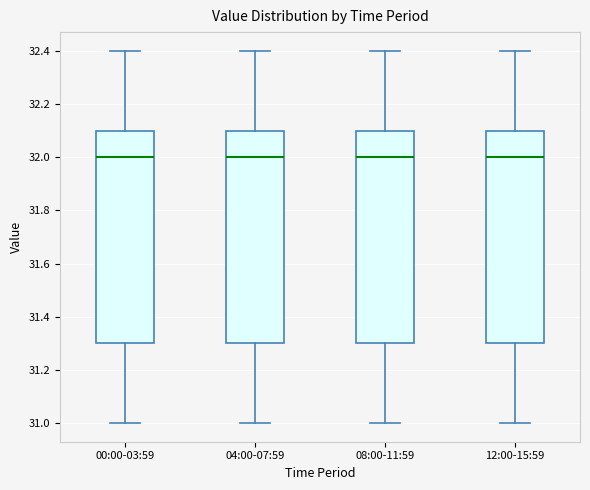

Reading left to right, transcribe this box plot: for each box, give where its median line is, the range the box spans, and where its two whiskers end, as read against the y-axis. The values are not printed on the chart, so give them approximately, as read against the axis.

00:00-03:59: median 32.0, box 31.3 to 32.1, whiskers 31.0 to 32.4
04:00-07:59: median 32.0, box 31.3 to 32.1, whiskers 31.0 to 32.4
08:00-11:59: median 32.0, box 31.3 to 32.1, whiskers 31.0 to 32.4
12:00-15:59: median 32.0, box 31.3 to 32.1, whiskers 31.0 to 32.4